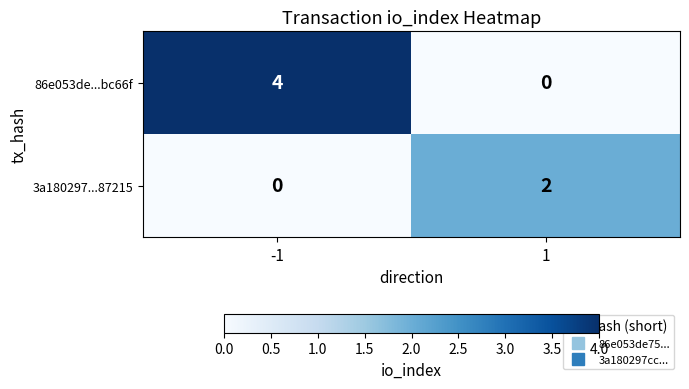

Between -1 and 1, which series saw the biggest shift?

86e053de...bc66f